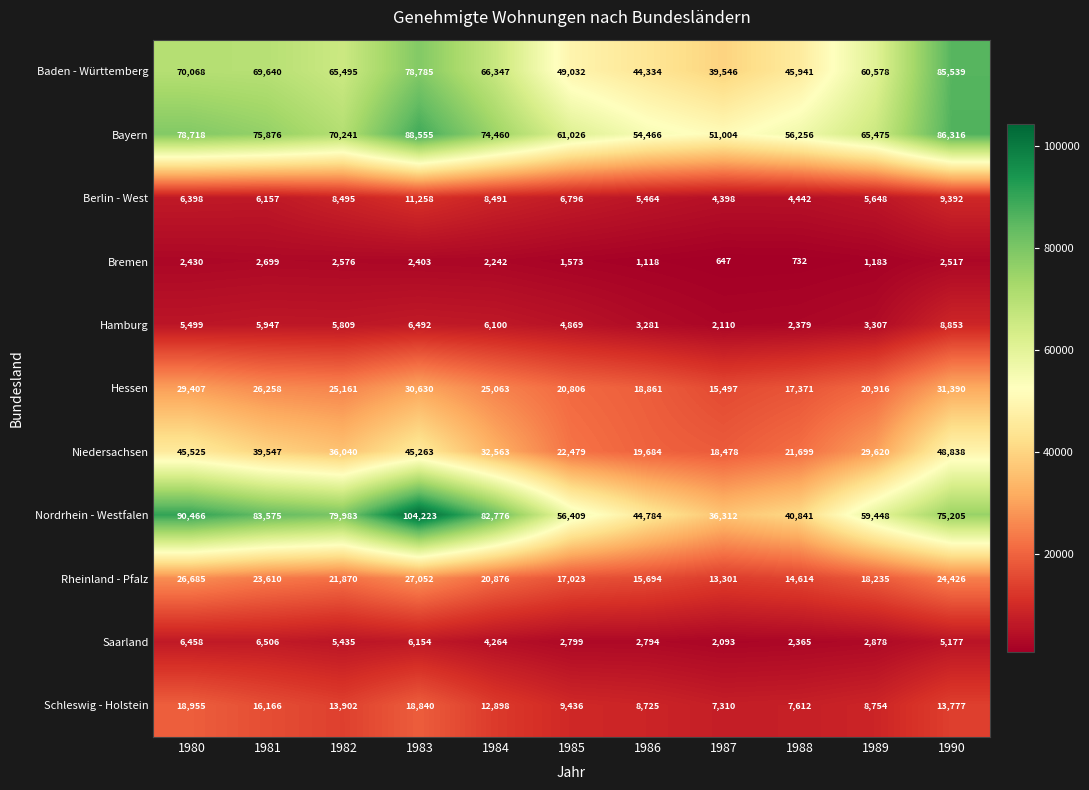

What is the spread (max minus min) of values at 1983?

101820